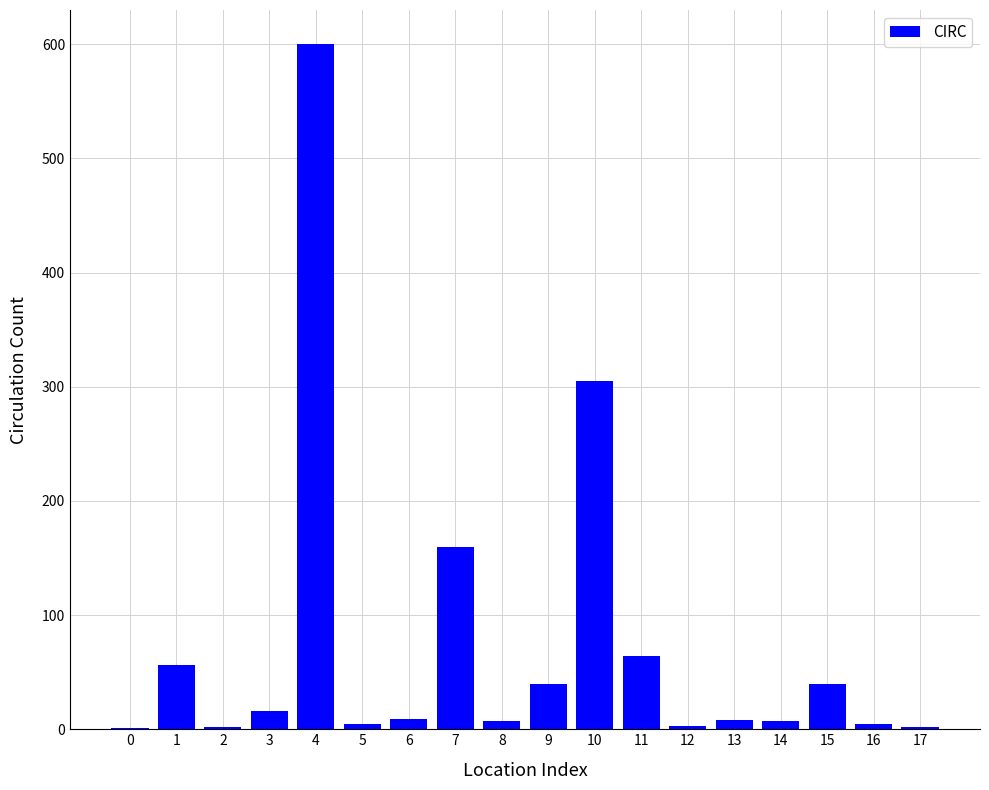

Is it true that the value at 10 is 305?

True